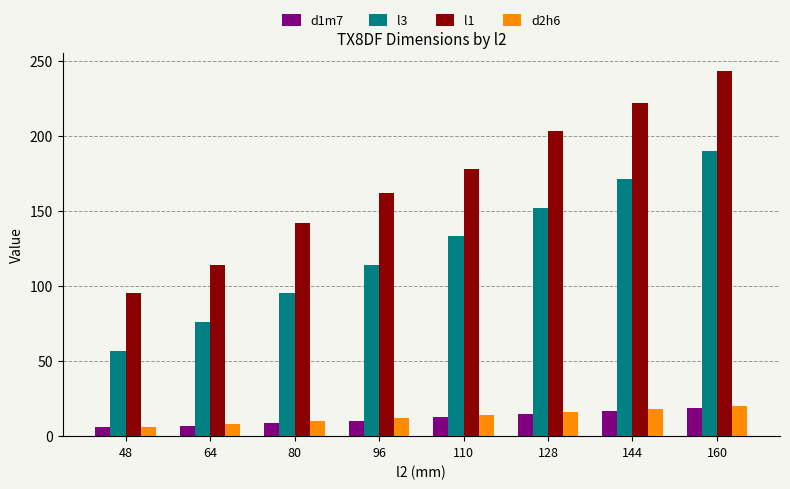

How many categories are shown in the chart?

8